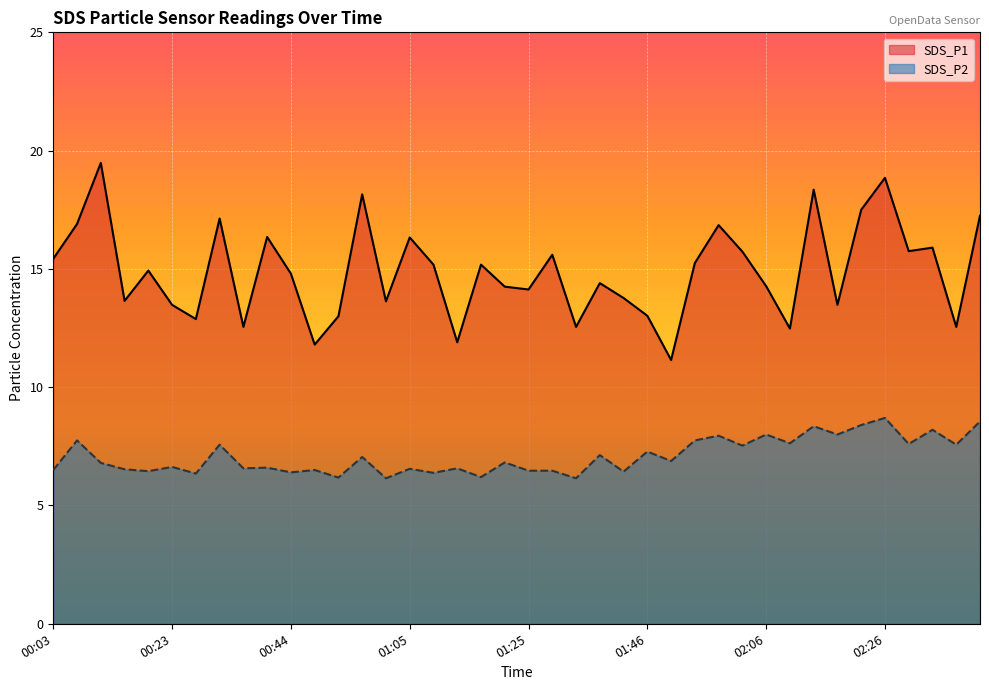

At which label does SDS_P1 reach its peak?

00:11